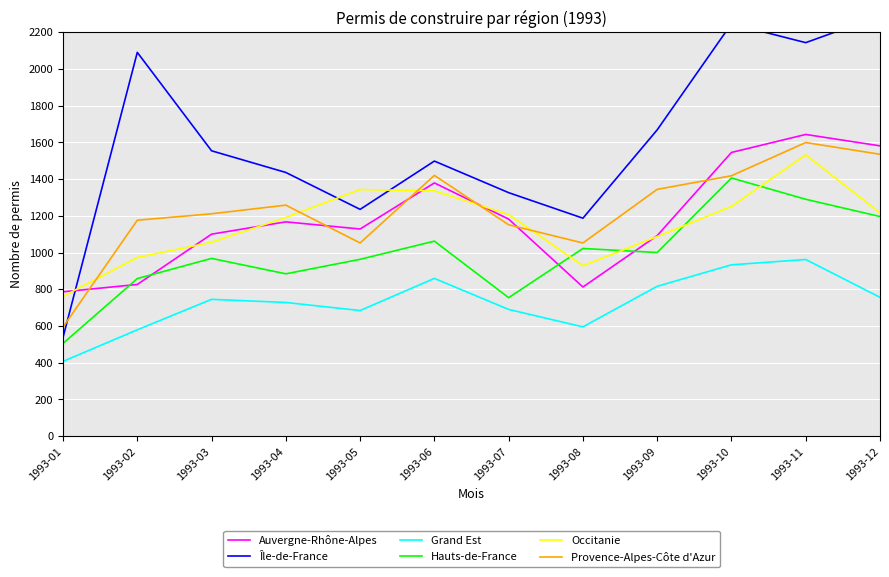

What are all the series names shown in the legend?

Auvergne-Rhône-Alpes, Île-de-France, Grand Est, Hauts-de-France, Occitanie, Provence-Alpes-Côte d'Azur